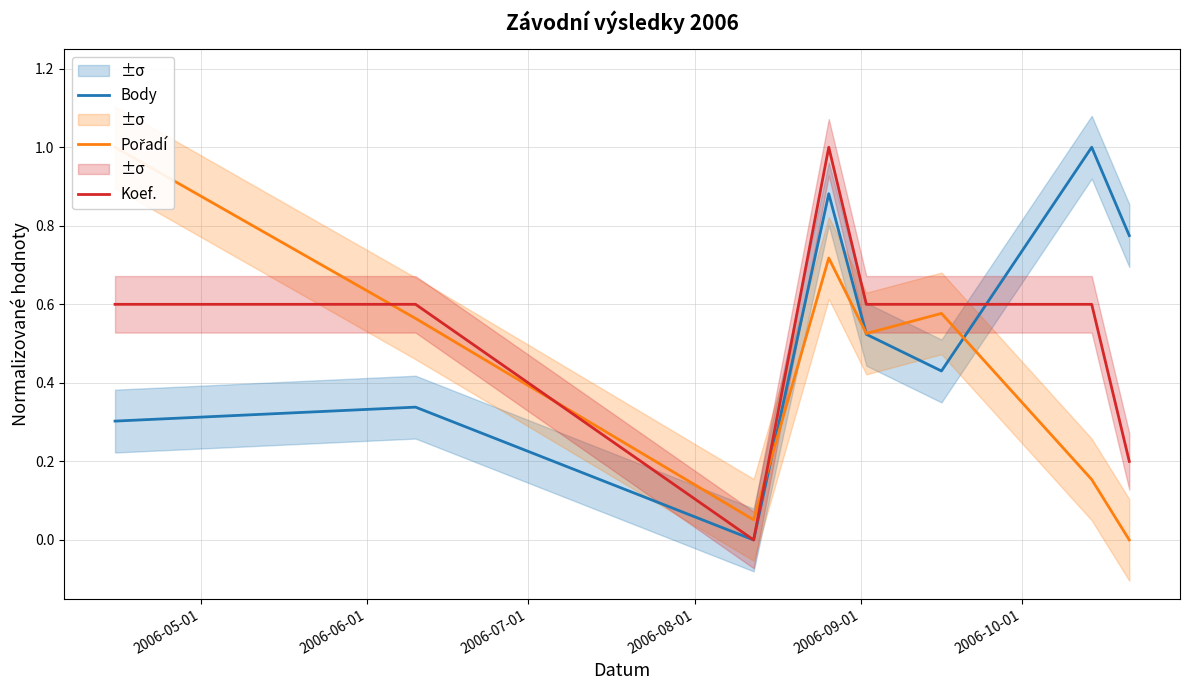

What is the highest value of the Body series?

1.0